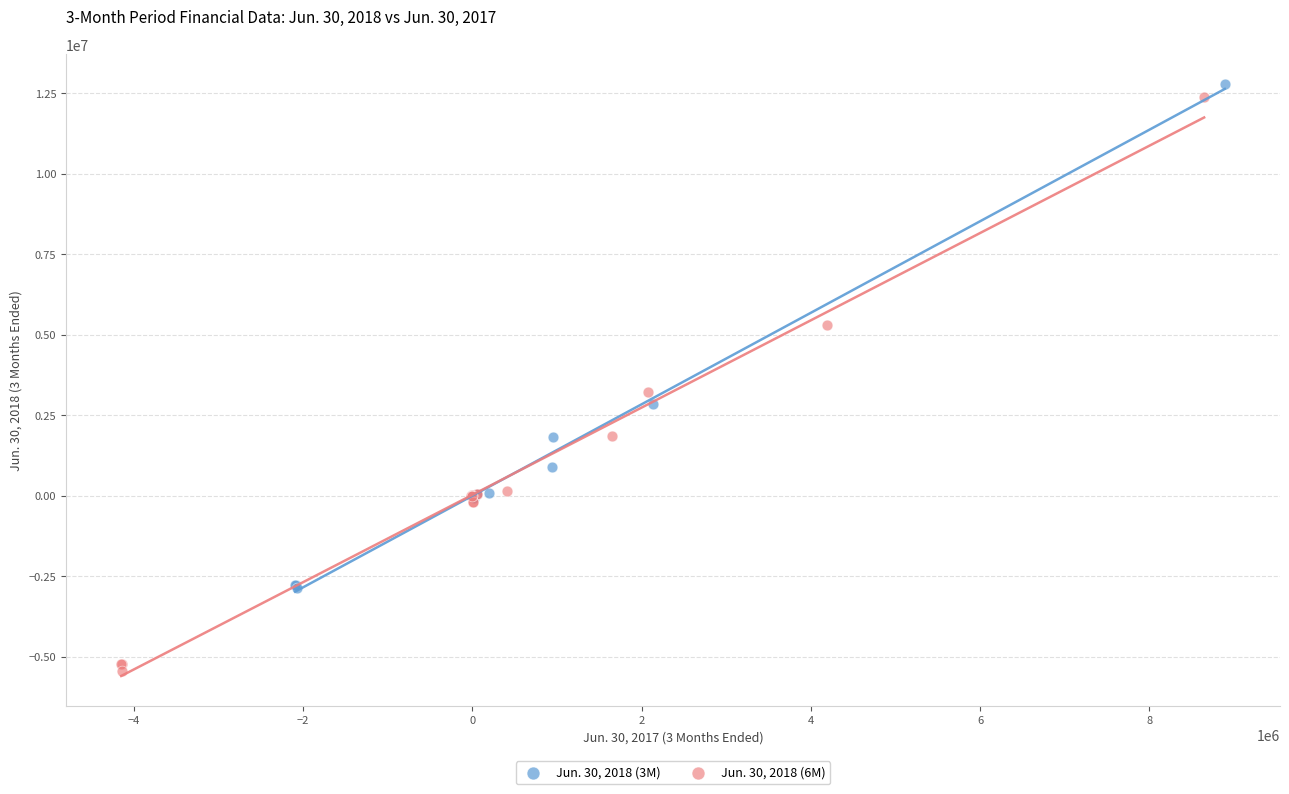

Which series reaches the minimum Y coordinate?

Jun. 30, 2018 (6M)